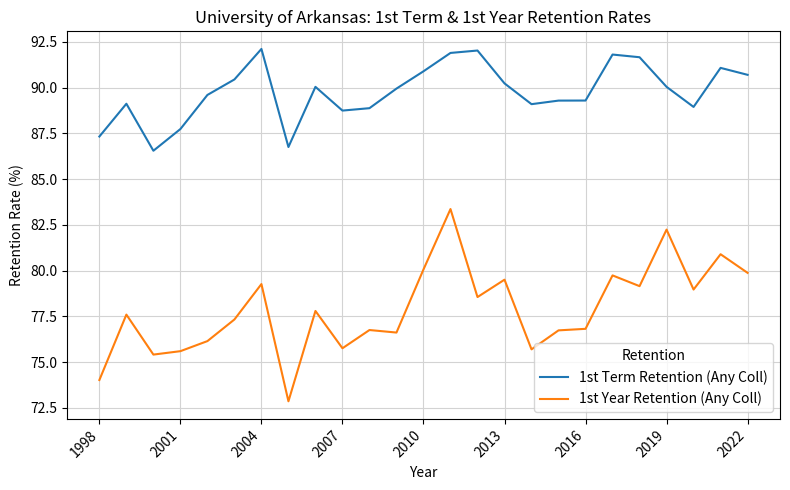

List the series in order of their overall mean, highest first.

1st Term Retention (Any Coll), 1st Year Retention (Any Coll)